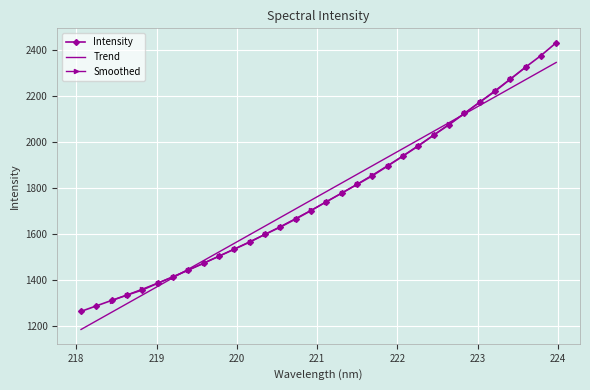

What is the label of the 4th point from the left?

218.6332